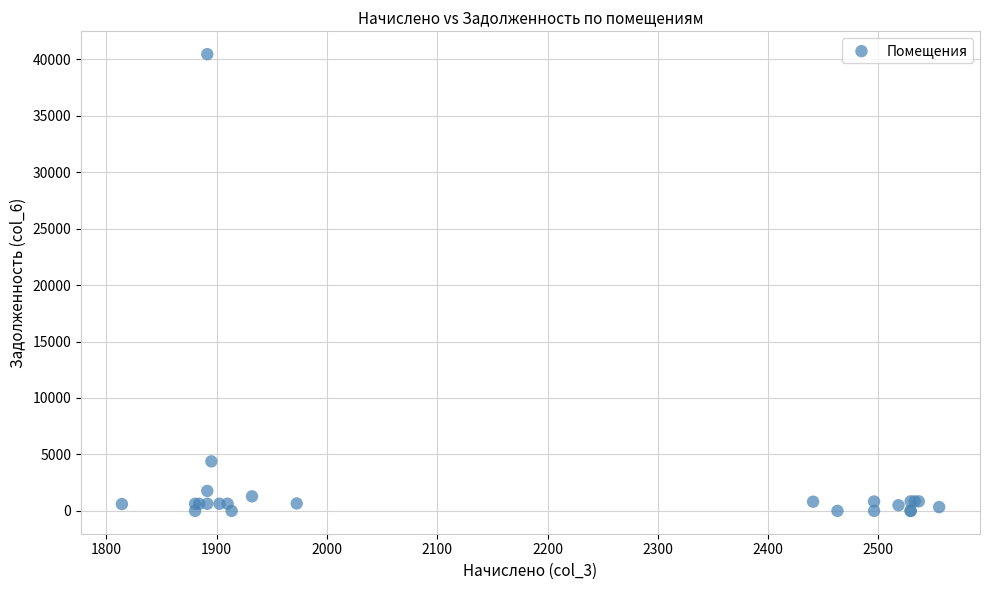

What Y value in the scatter plot is closest to 20227?

4386.3